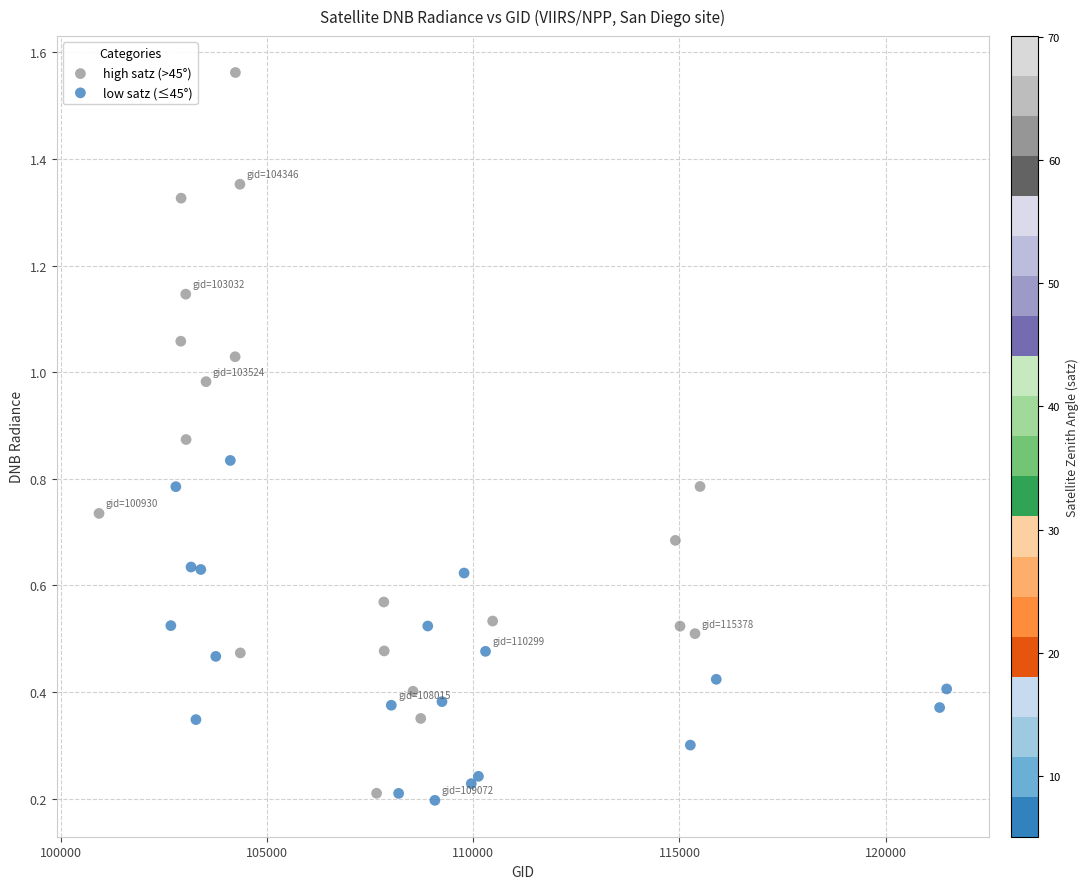

Which series reaches the maximum Y coordinate?

high satz (>45°)